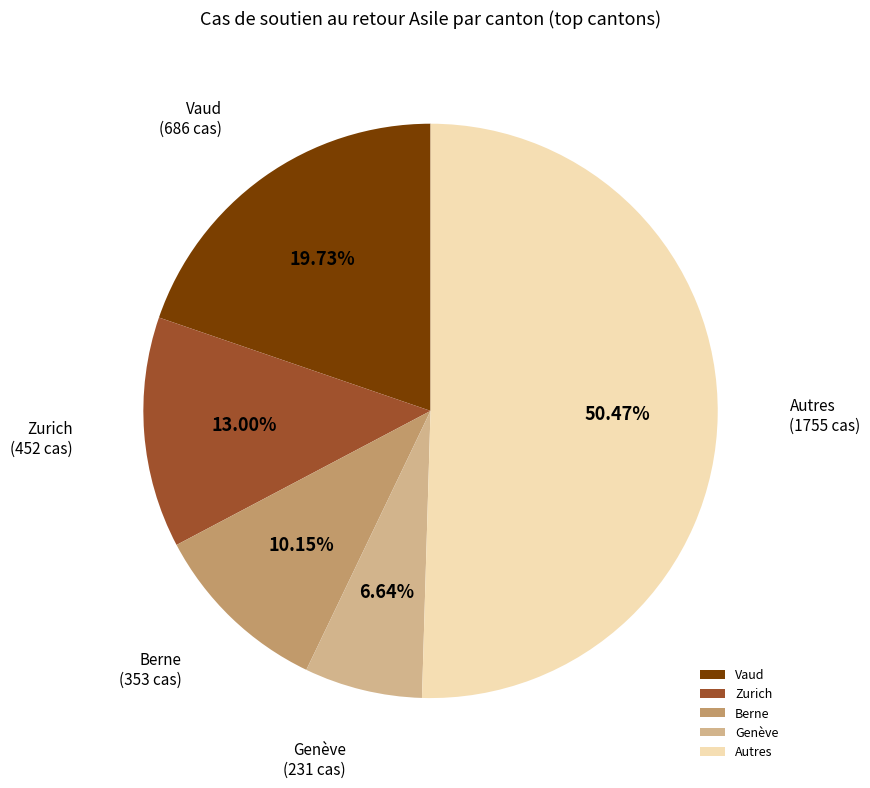

What is the majority slice?

Autres